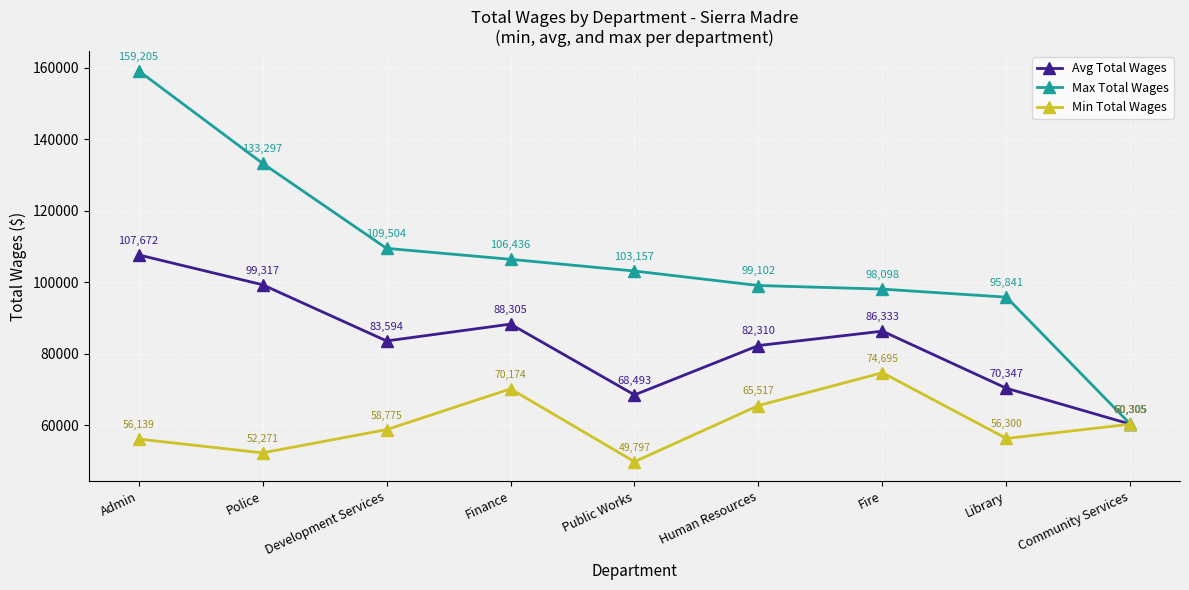

Is the value of Min Total Wages at Finance greater than the value of Avg Total Wages at Fire?

No